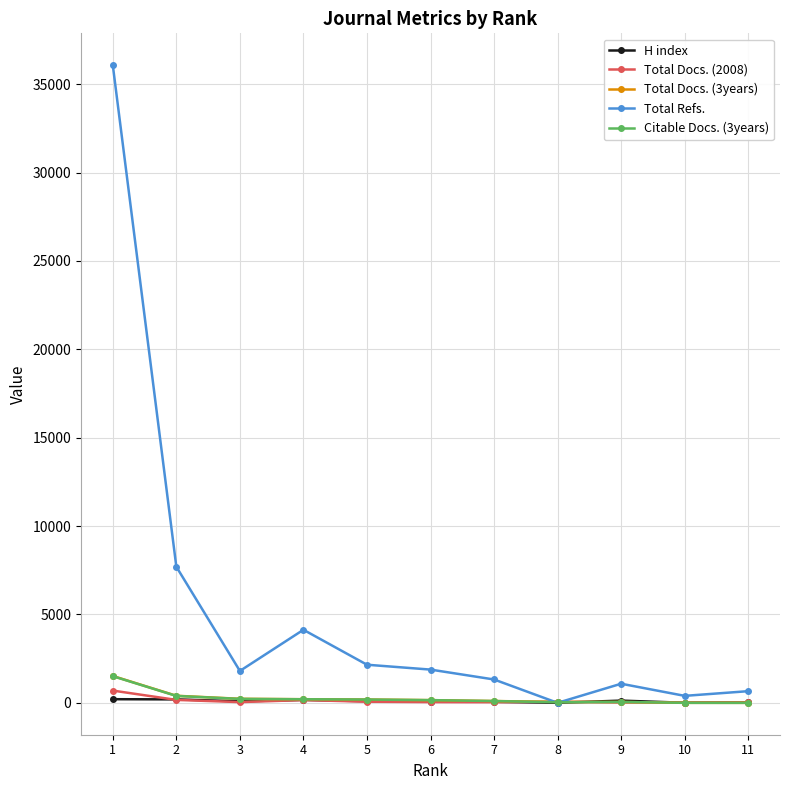

The Citable Docs. (3years) series shows 203 at 4. True or false?

True